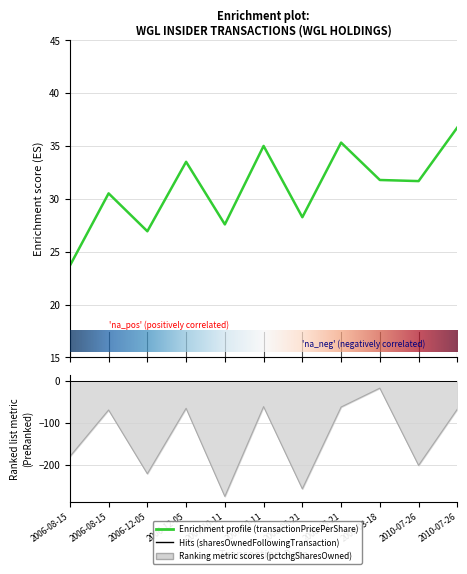

What is the minimum value for pctchgSharesOwned?

-275.0